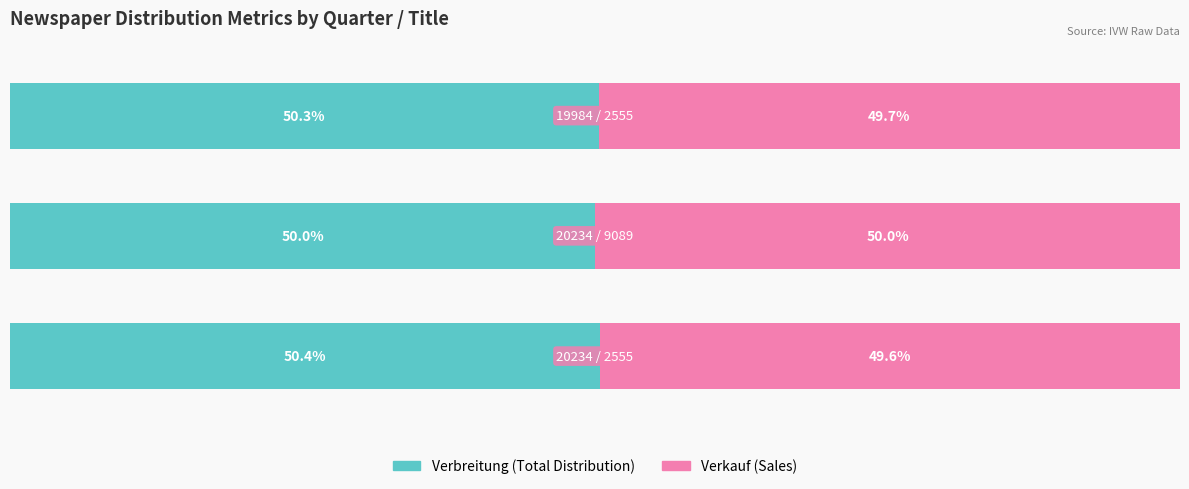

What is the value of the Verkauf bar at the 3rd from the left?

49.7